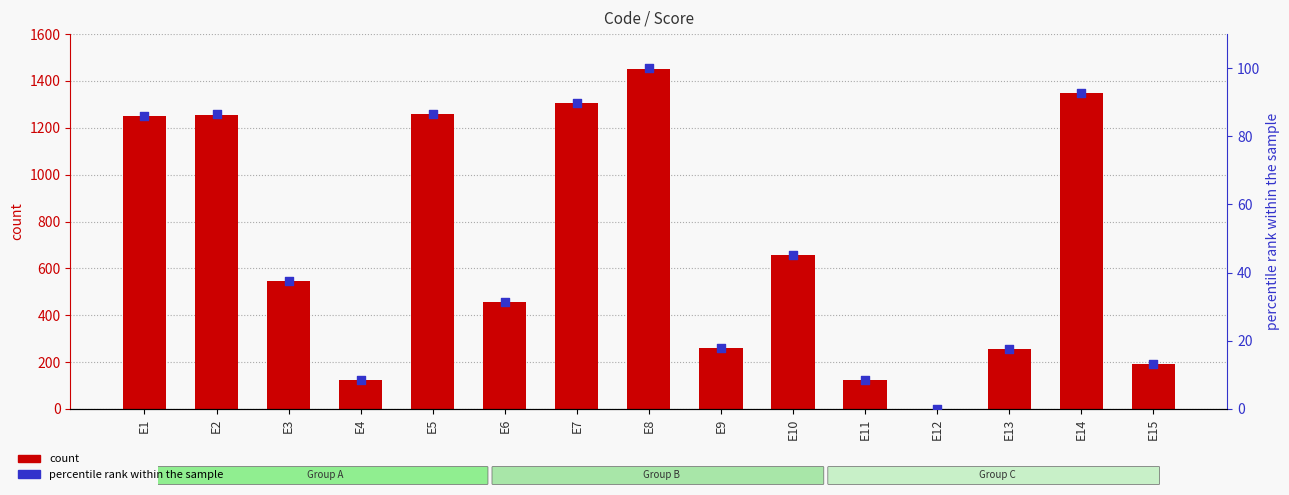

Which series has the largest total across all categories?

Score